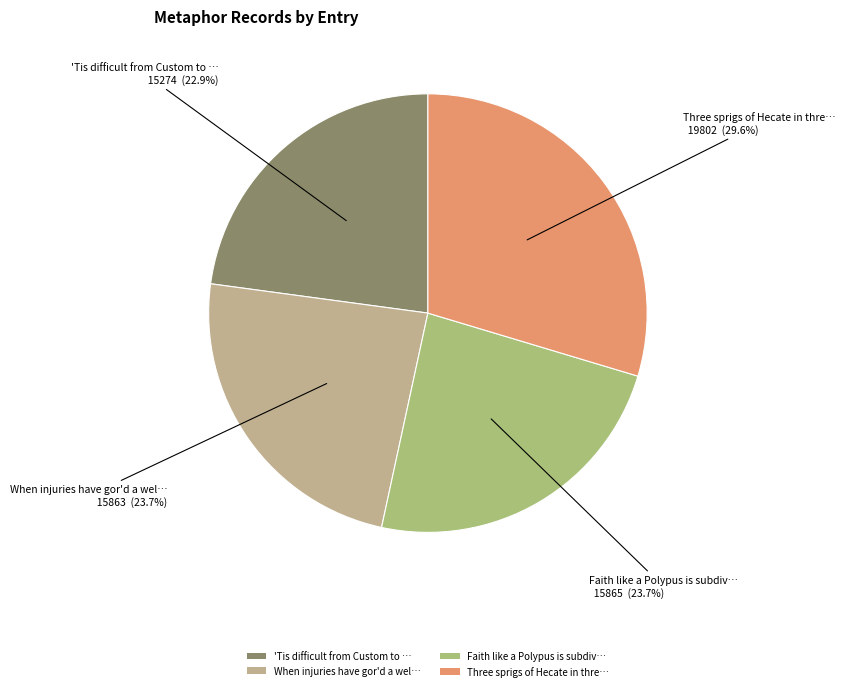

Approximately how many times larger is the value at 'Tis difficult from Custom to … compared to Three sprigs of Hecate in thre…?

0.8